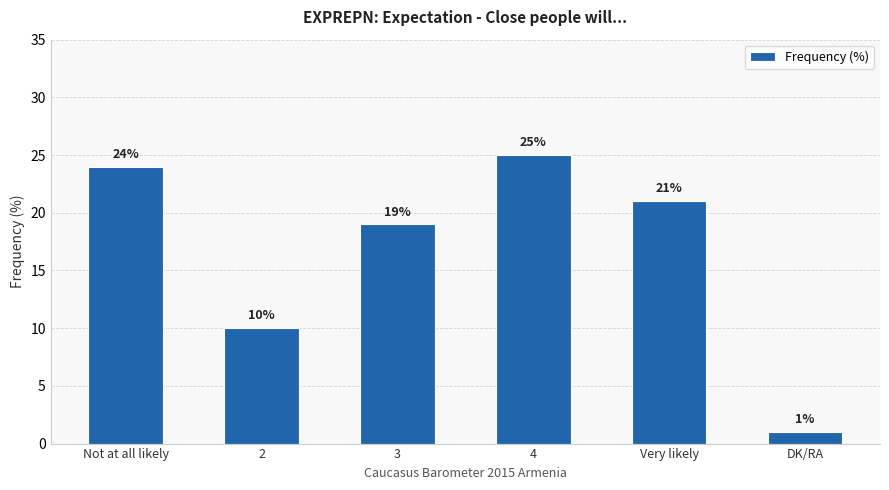

What is the difference between the maximum and minimum values?

24